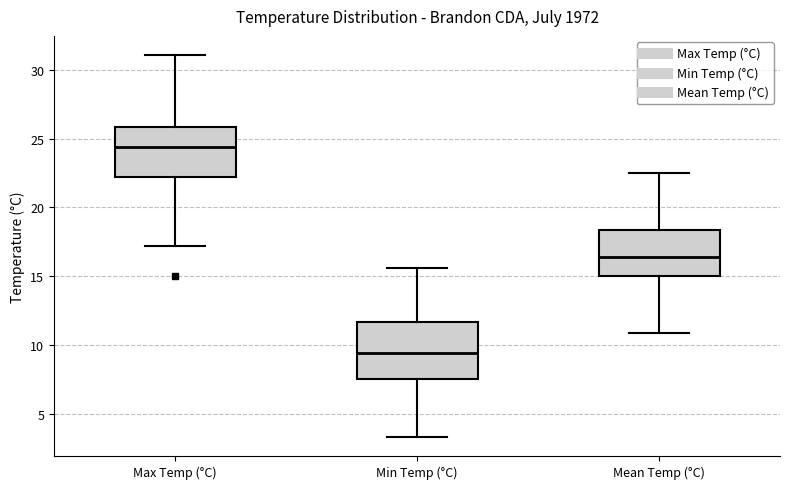

Which box's median line is the lowest?

Min Temp (°C)